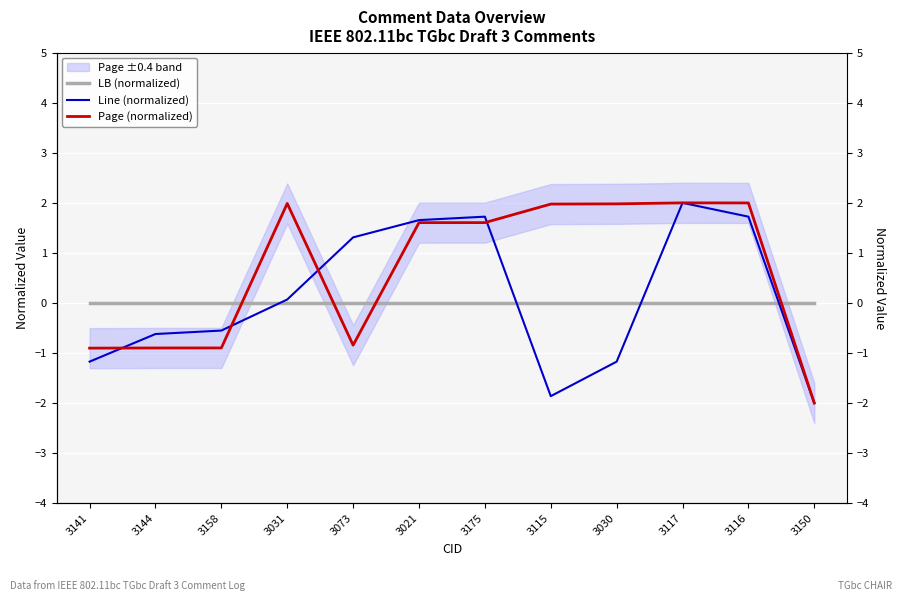

At which label is Line (normalized) closest to 0?

3031